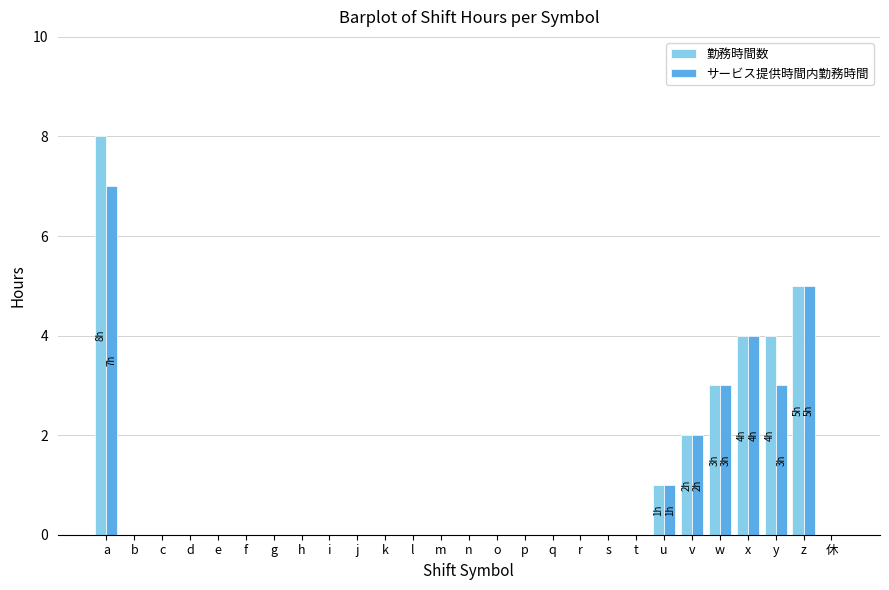

How many data points does each series have?

27